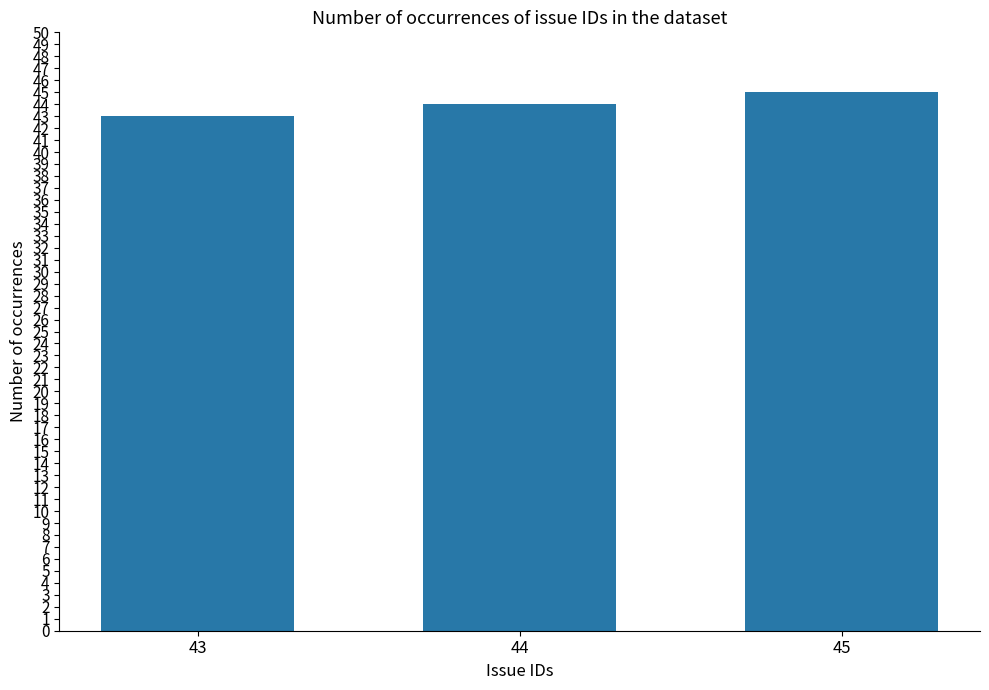

Count the number of data series in this chart.

1